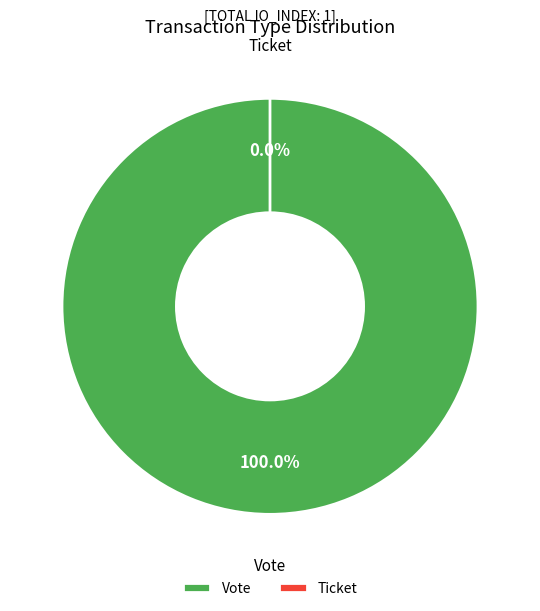

What is the largest slice in the pie chart?

Vote